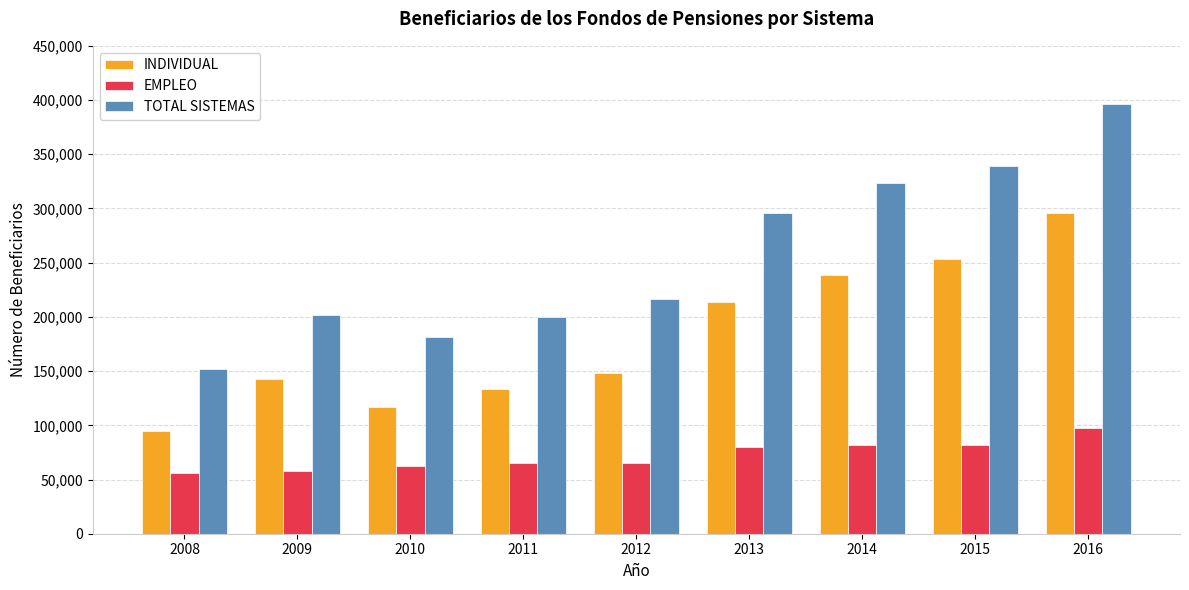

At 2011, list the series in order from largest to smallest.

TOTAL SISTEMAS, INDIVIDUAL, EMPLEO